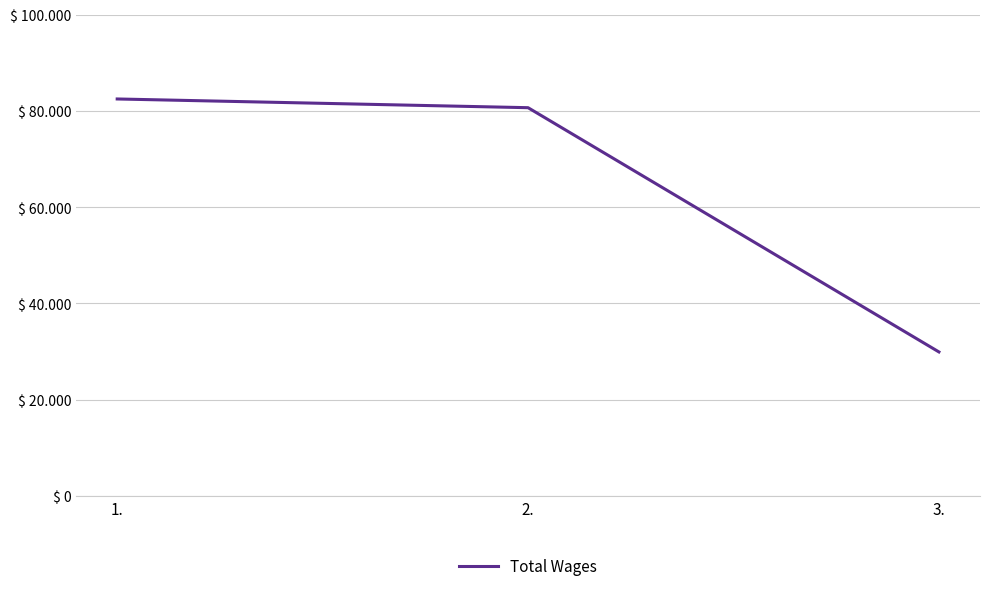

What is the change in value from 2. to 3.?

-50731